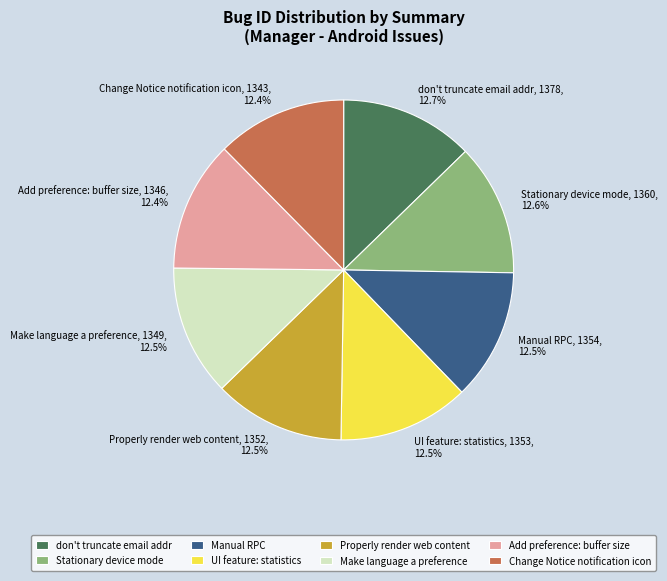

Does Stationary device mode, 1360, 12.6% represent more than half of the total?

No